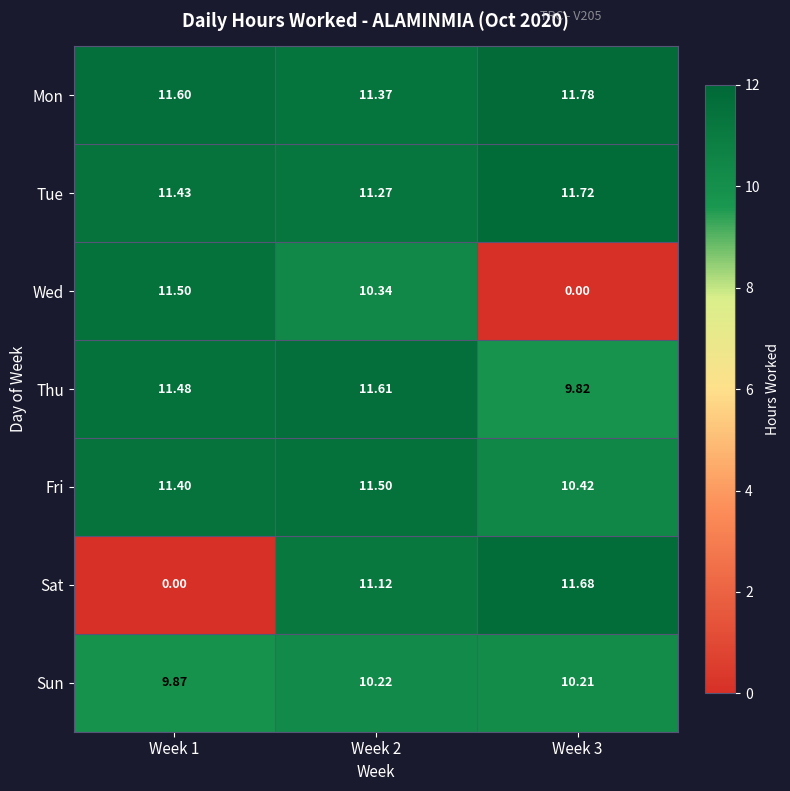

Which series has the largest total across all categories?

Mon